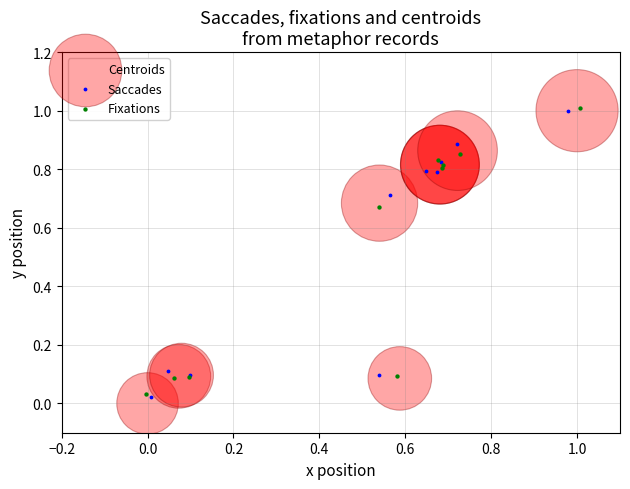

Which series has the largest Y range (max minus min)?

Centroids